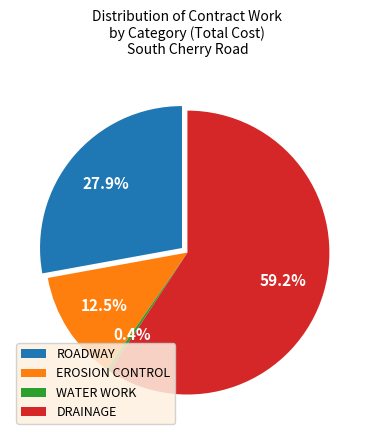

Is there any slice that represents more than half of the pie?

Yes